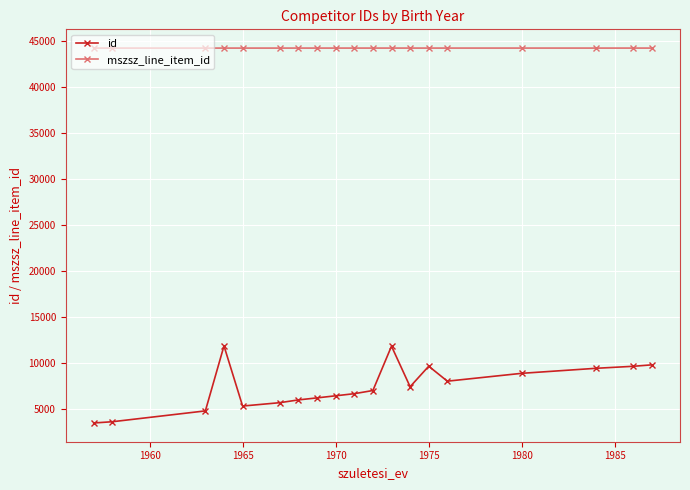

Which series has the widest spread of values?

id